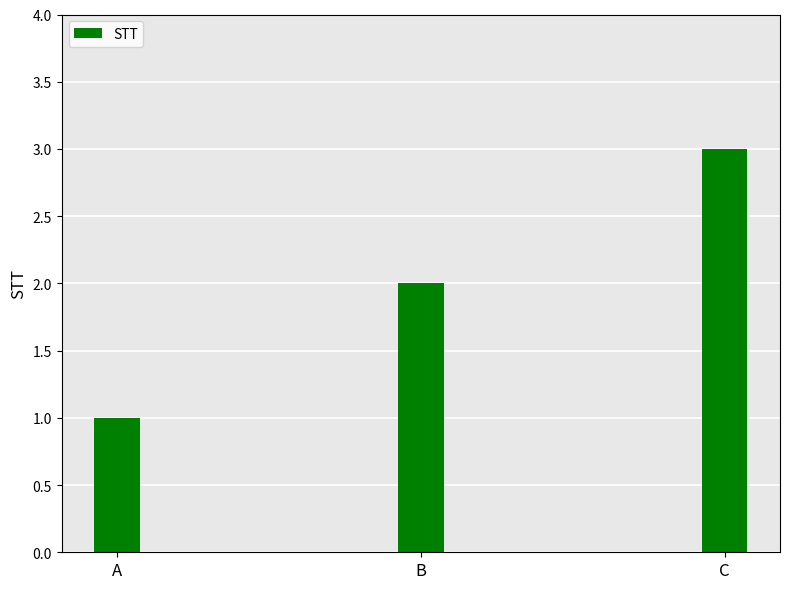

How many bars are there in total?

3